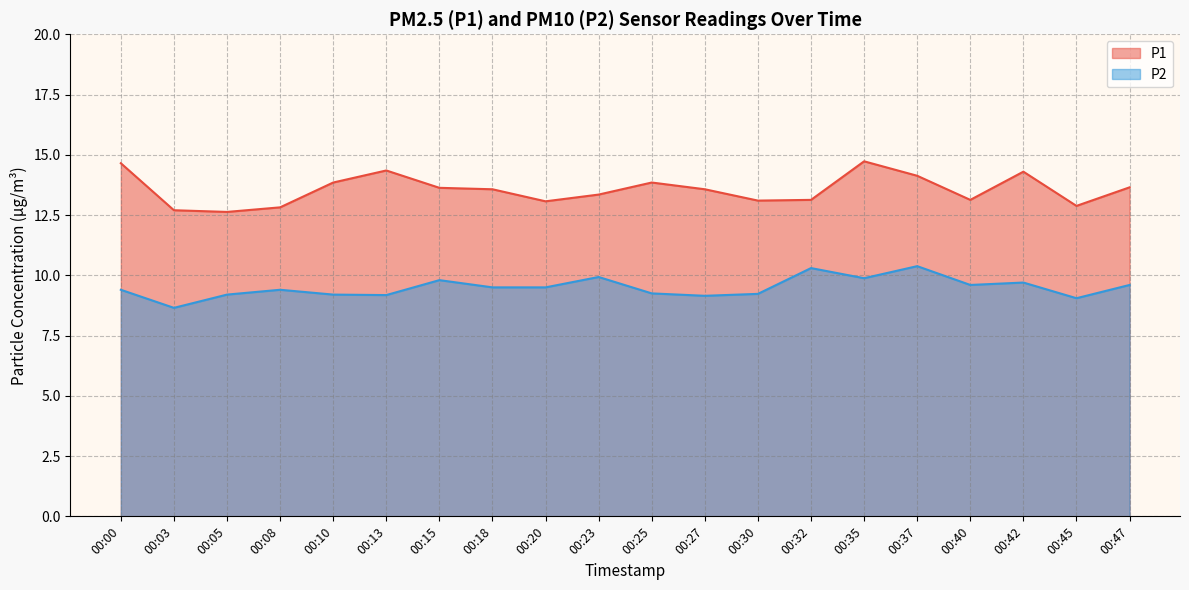

List the labels in order of P2 line value, smallest first.

00:03, 00:45, 00:27, 00:13, 00:05, 00:10, 00:30, 00:25, 00:00, 00:08, 00:18, 00:20, 00:40, 00:47, 00:42, 00:15, 00:35, 00:23, 00:32, 00:37